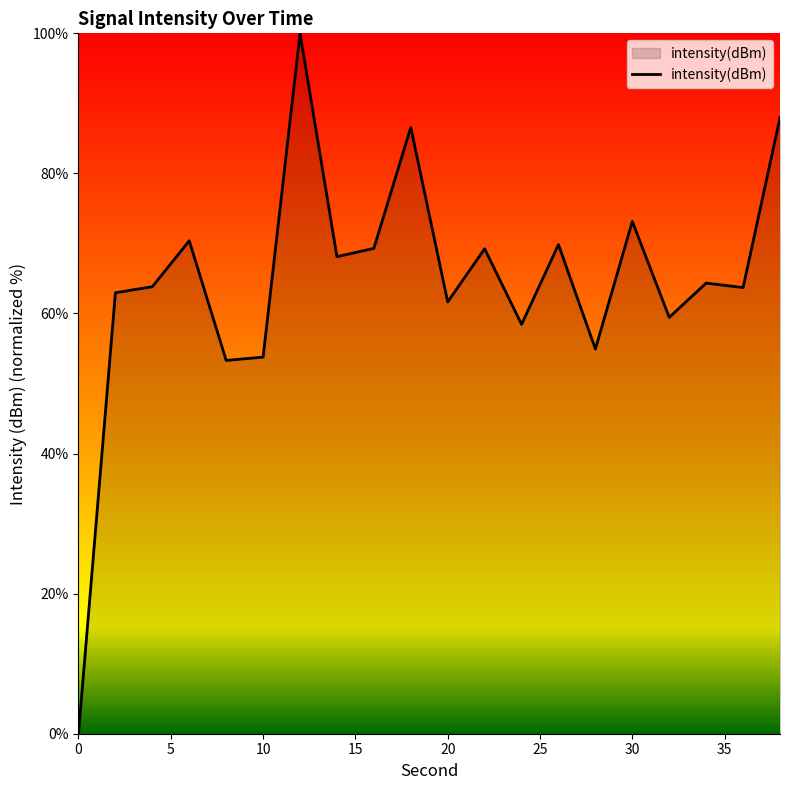

How many series are shown in this chart?

1